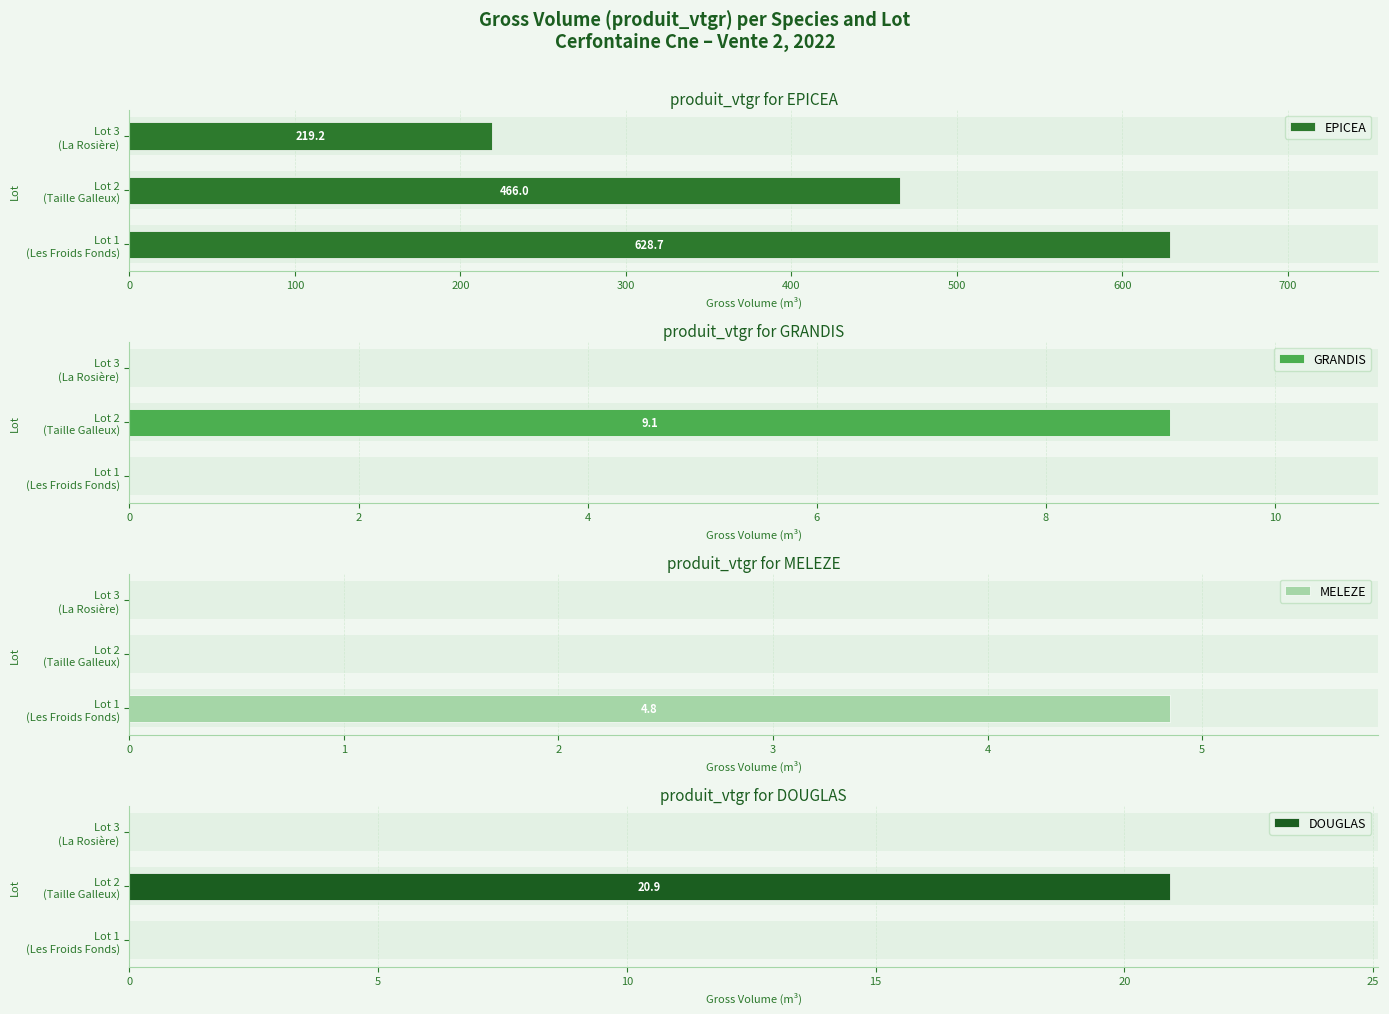

What is the sum of all MELEZE values?

4.8